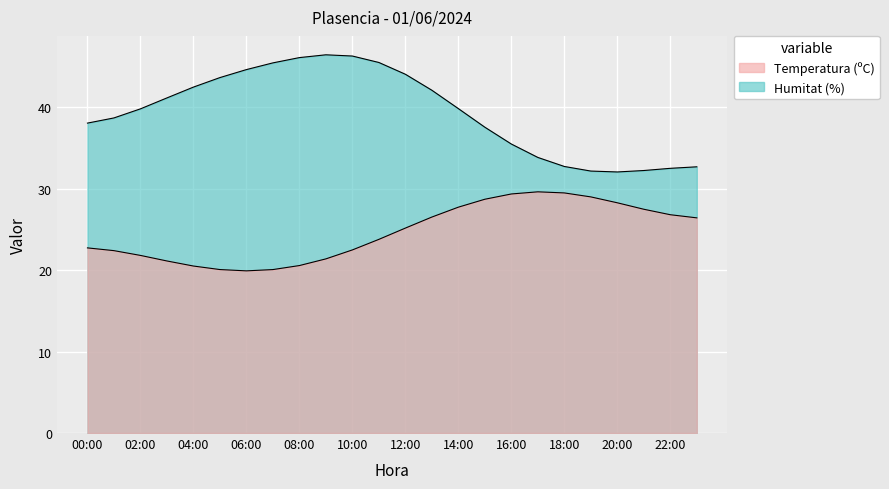

Does the chart display data point markers on the line(s)?

No